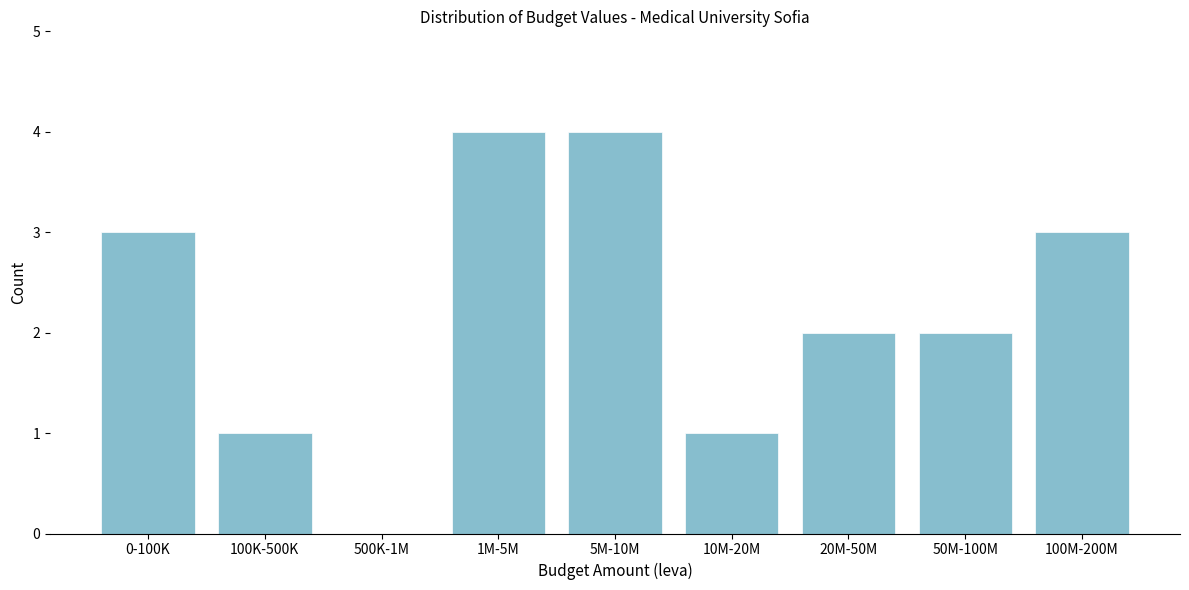

Reading right to left, transcribe all the data shown in this chart.

100M-200M=3	50M-100M=2	20M-50M=2	10M-20M=1	5M-10M=4	1M-5M=4	500K-1M=0	100K-500K=1	0-100K=3